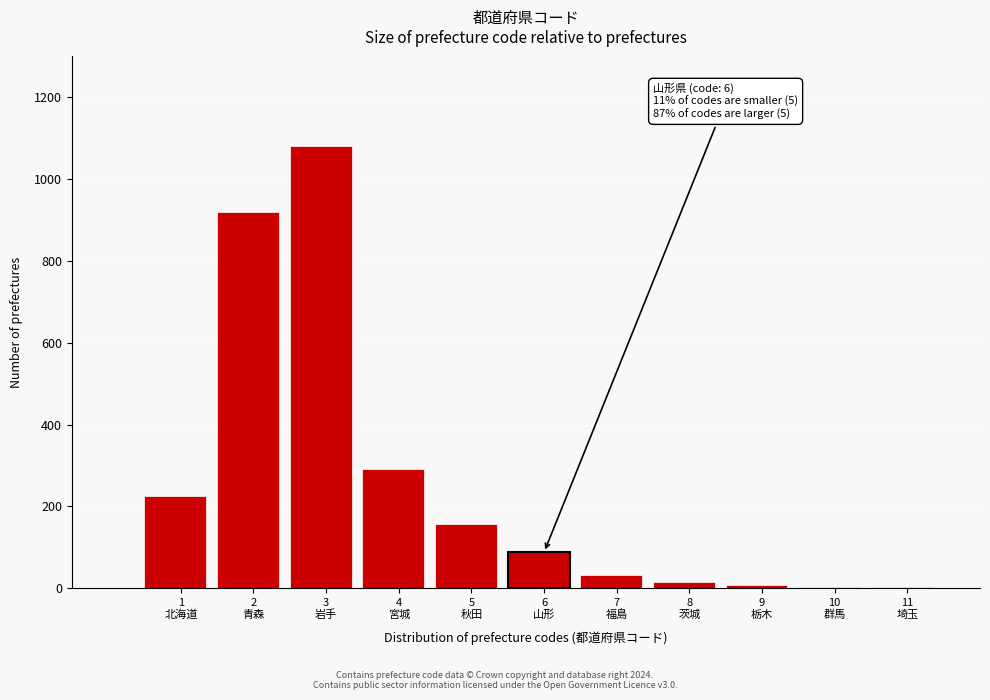

What is the maximum value shown in the chart?

1080